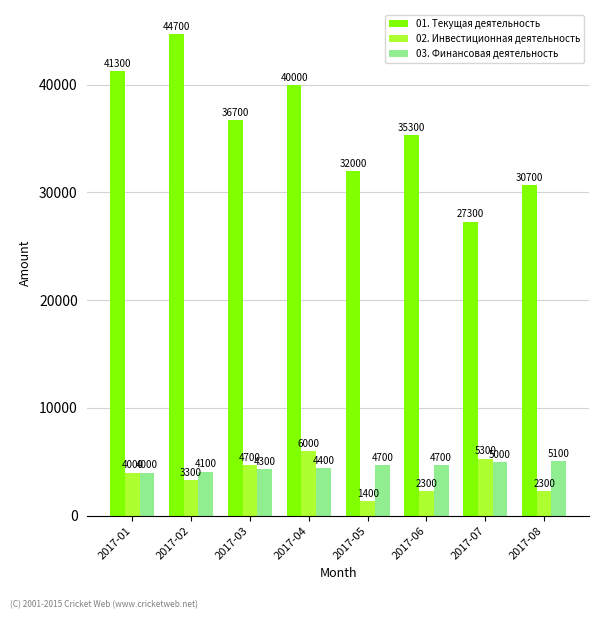

What is the difference between the 01. Текущая деятельность values at 2017-05 and 2017-07?

4700